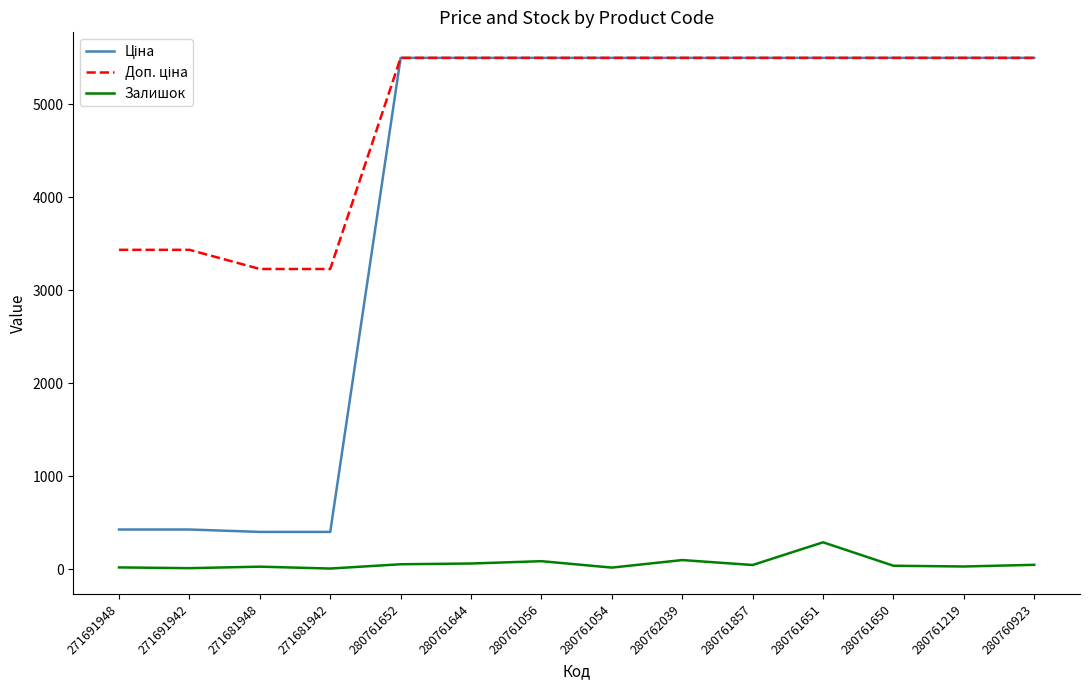

Which category has the highest value in the Залишок series?

280761651